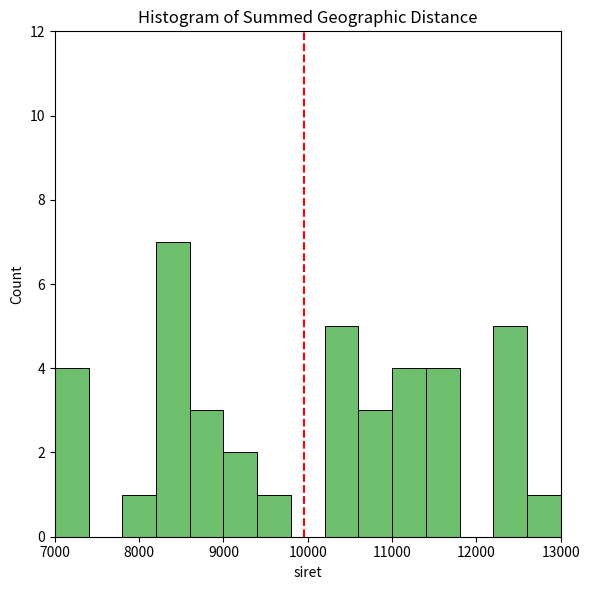

Reading left to right, transcribe this chart: for each bar, give the range it covers on the x-axis and its height. The values are not printed on the chart, so give them approximately, as read against the axis.

7000 to 7400: 4
7400 to 7800: 0
7800 to 8200: 1
8200 to 8600: 7
8600 to 9000: 3
9000 to 9400: 2
9400 to 9800: 1
9800 to 10200: 0
10200 to 10600: 5
10600 to 11000: 3
11000 to 11400: 4
11400 to 11800: 4
11800 to 12200: 0
12200 to 12600: 5
12600 to 13000: 1